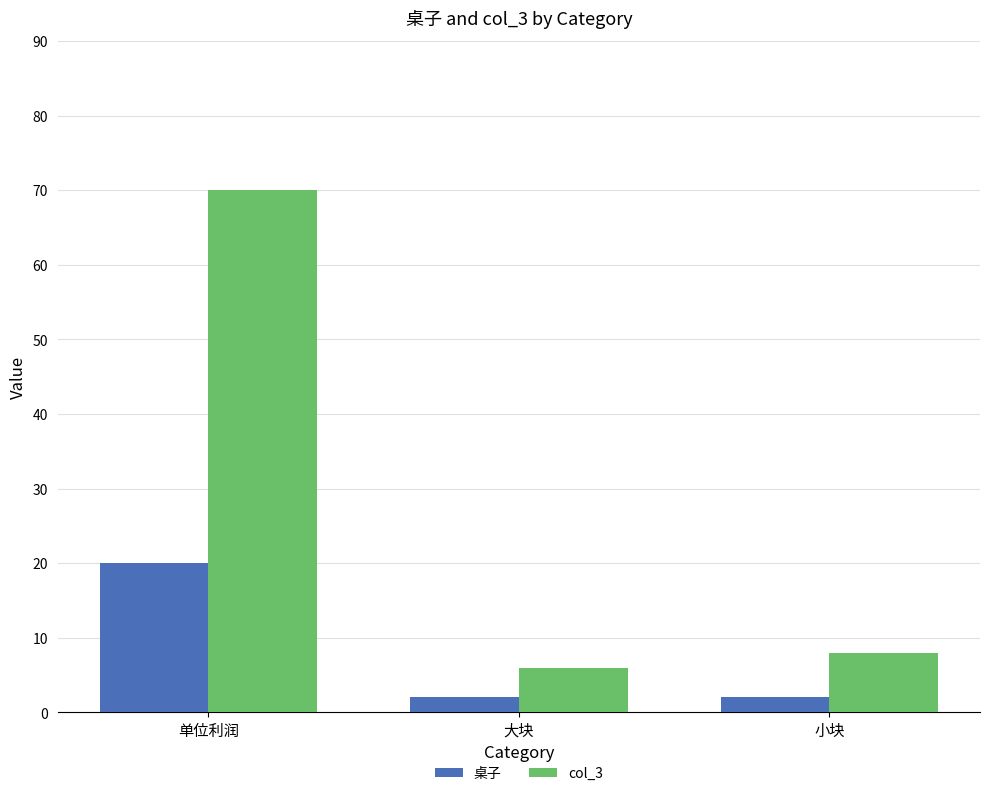

How many categories are shown in the chart?

3